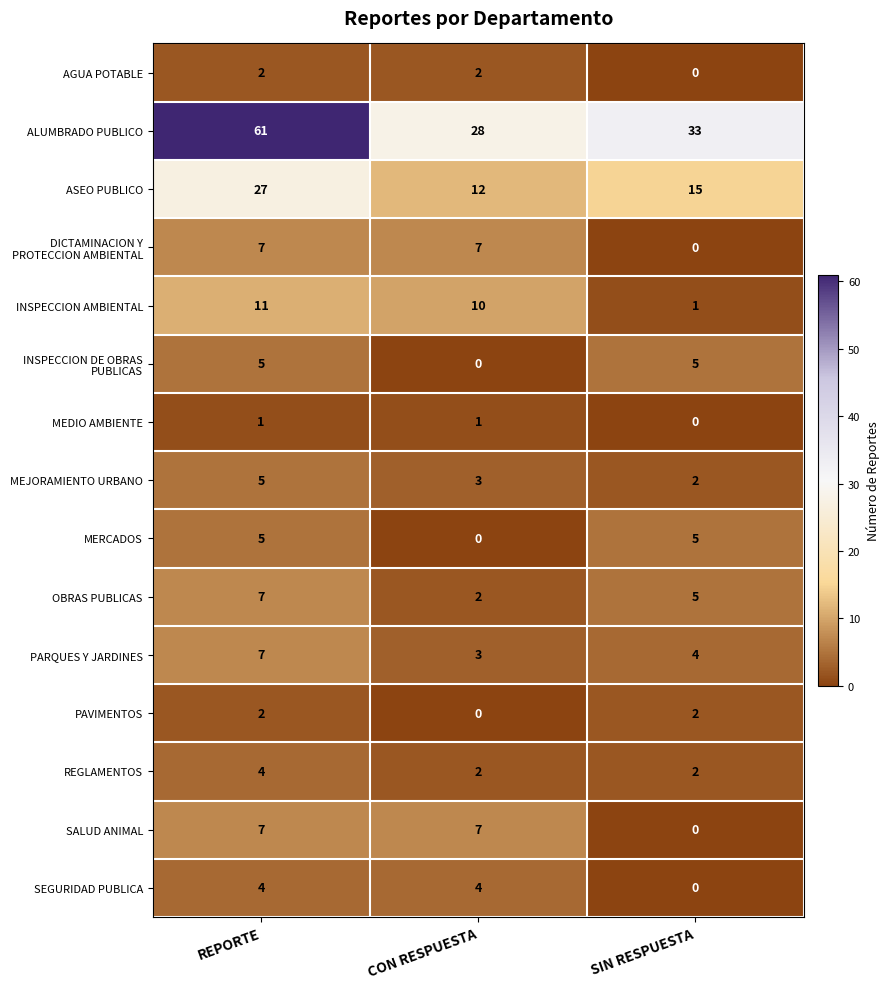

What value does the MERCADOS series have at REPORTE?

5